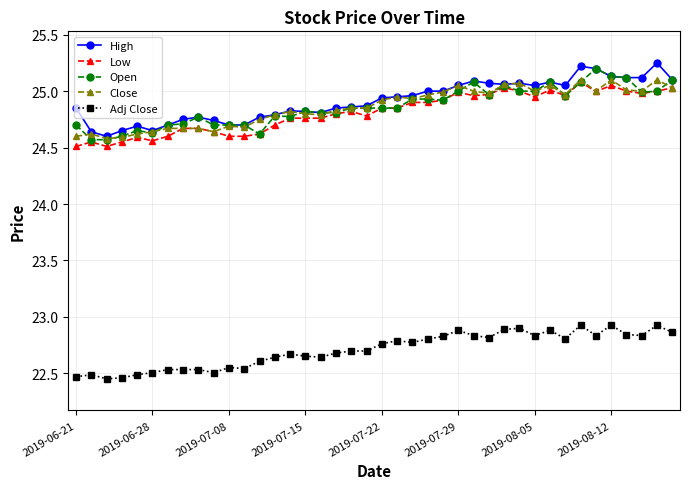

True or false: Open has more than 0 points higher than both neighbors.

True